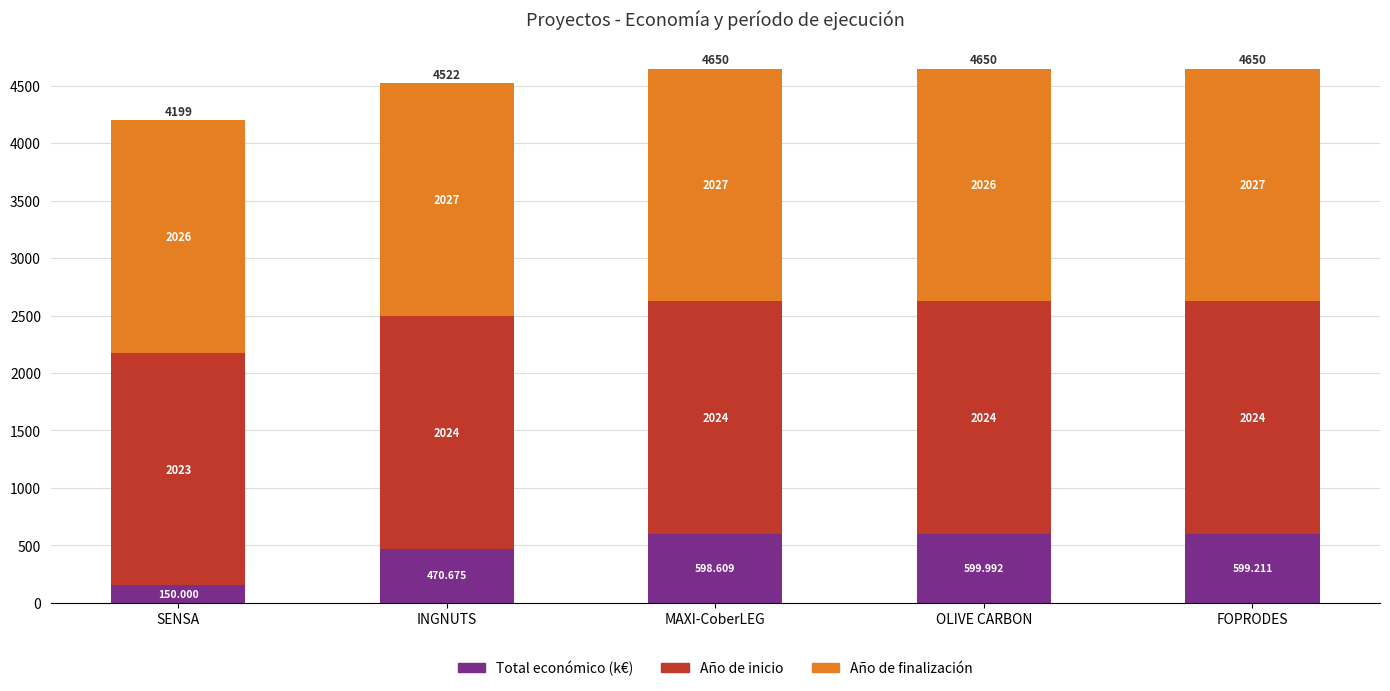

At which label is Total económico (k€) closest to 374?

INGNUTS